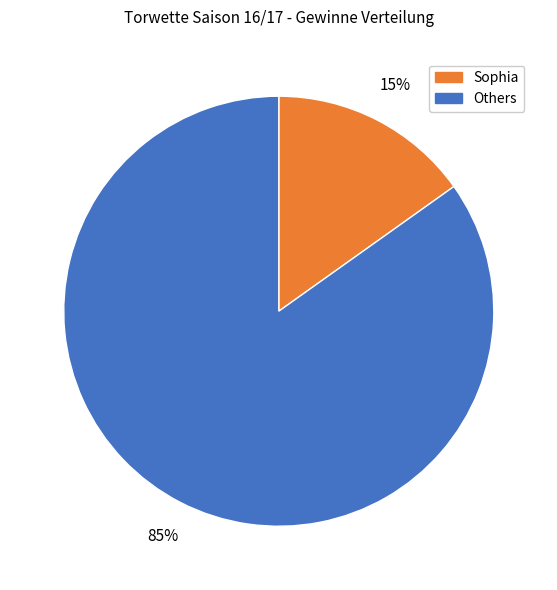

Do Sophia and Others together represent more than half of the pie?

Yes